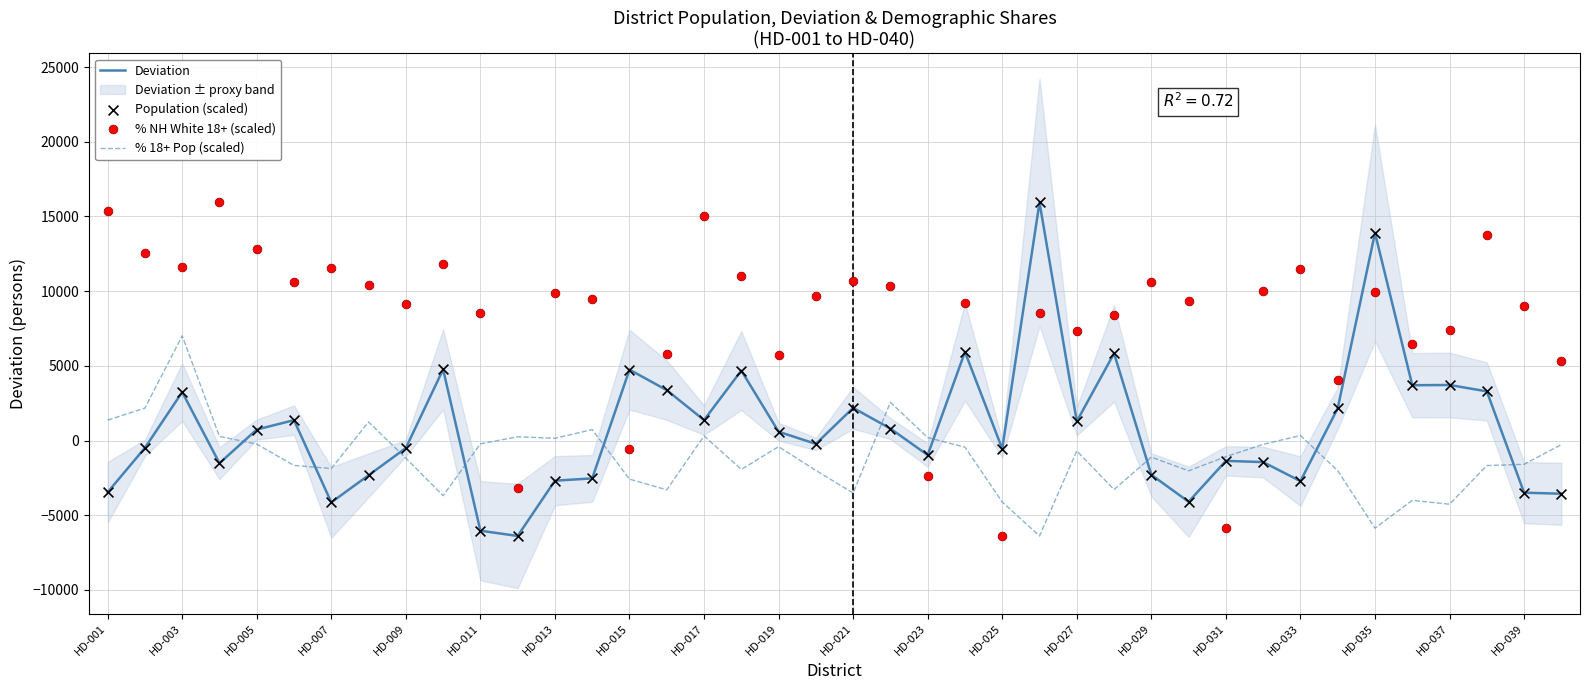

What is the minimum value for % 18+ Pop (scaled)?

-6386.0